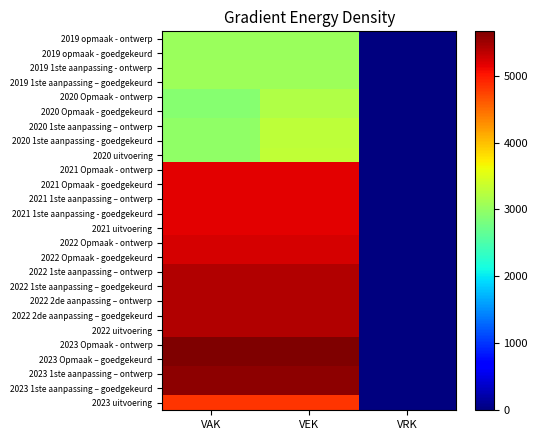

Rank the series at VEK from highest to lowest value.

2023 Opmaak - ontwerp, 2023 Opmaak – goedgekeurd, 2023 1ste aanpassing – ontwerp, 2023 1ste aanpassing – goedgekeurd, 2022 1ste aanpassing – ontwerp, 2022 1ste aanpassing – goedgekeurd, 2022 2de aanpassing – ontwerp, 2022 2de aanpassing – goedgekeurd, 2022 uitvoering, 2022 Opmaak - ontwerp, 2022 Opmaak - goedgekeurd, 2021 Opmaak - ontwerp, 2021 Opmaak - goedgekeurd, 2021 uitvoering, 2021 1ste aanpassing – ontwerp, 2021 1ste aanpassing - goedgekeurd, 2023 uitvoering, 2020 uitvoering, 2020 1ste aanpassing – ontwerp, 2020 1ste aanpassing - goedgekeurd, 2020 Opmaak - ontwerp, 2020 Opmaak - goedgekeurd, 2019 1ste aanpassing - ontwerp, 2019 1ste aanpassing – goedgekeurd, 2019 opmaak - ontwerp, 2019 opmaak - goedgekeurd